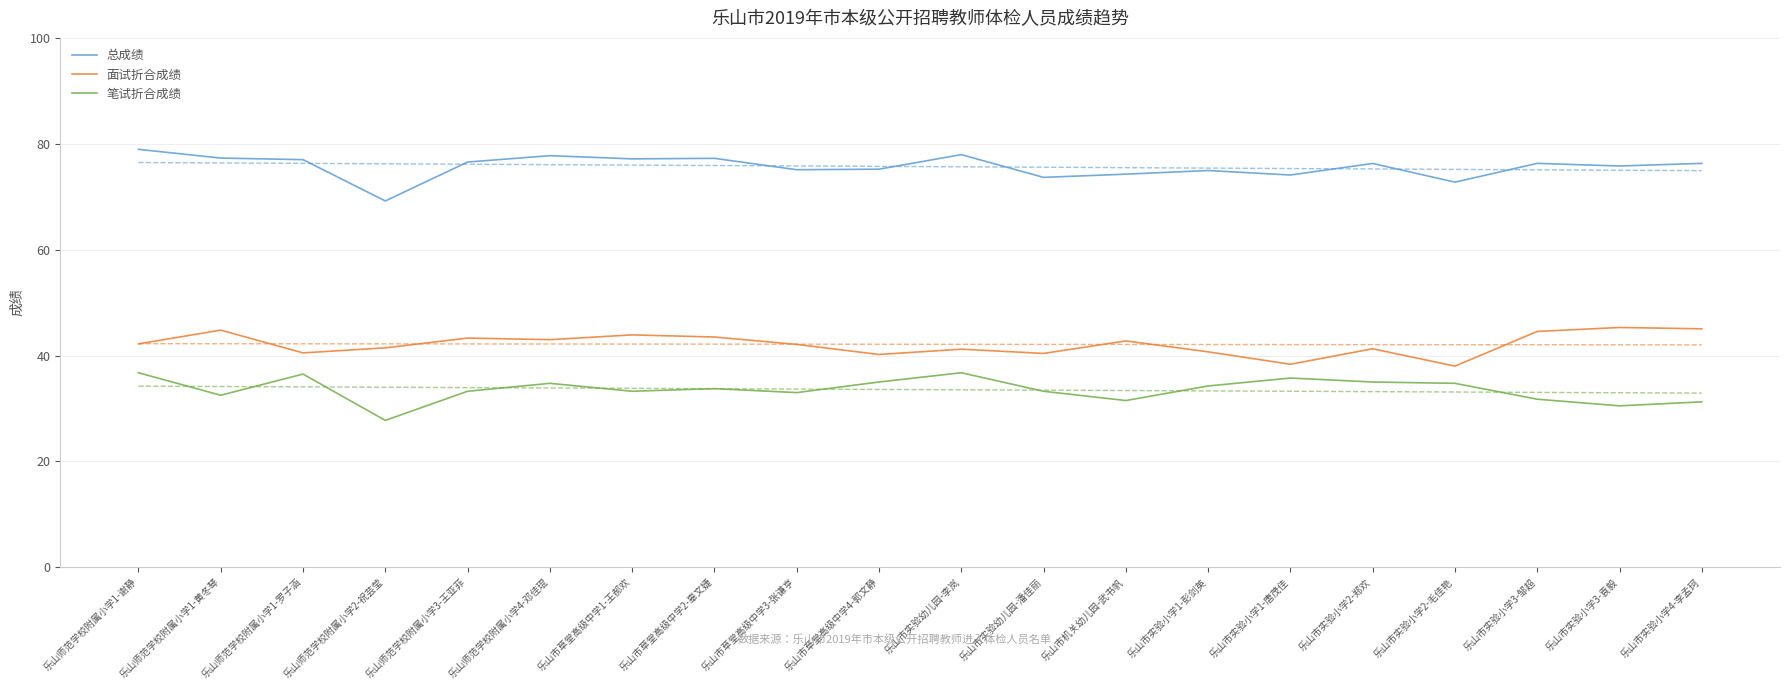

What is the sum of the 总成绩 values at 乐山市实验小学1-唐茂佳 and 乐山市草堂高级中学4-郭文静?

149.3